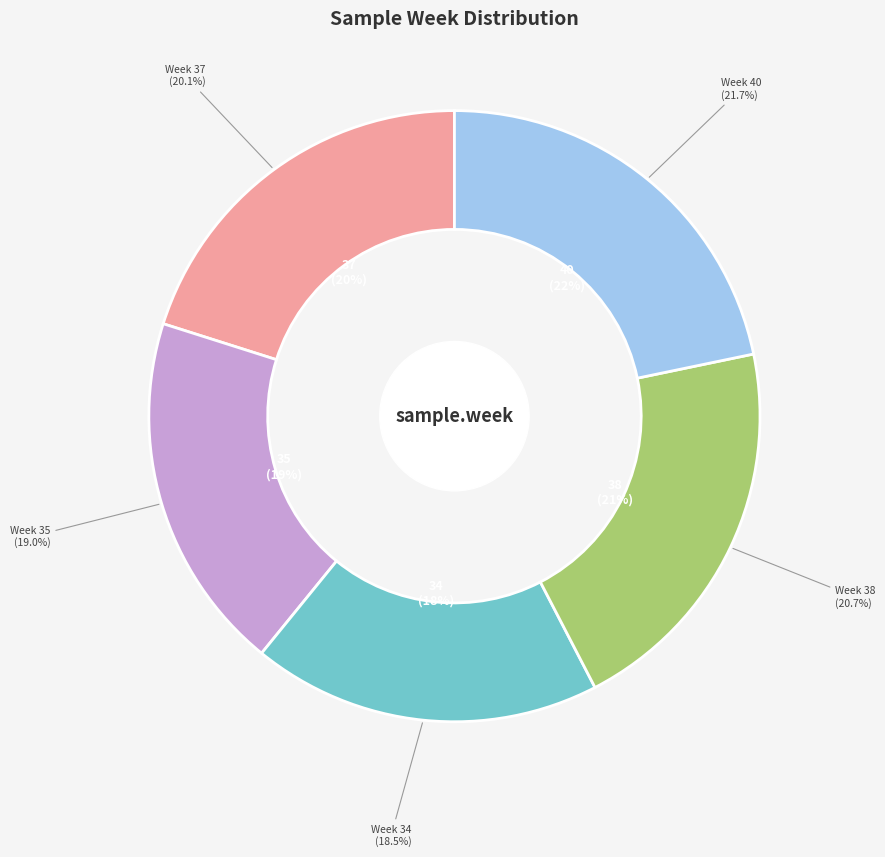

To the nearest percent, what portion does Week 34 represent?

18%